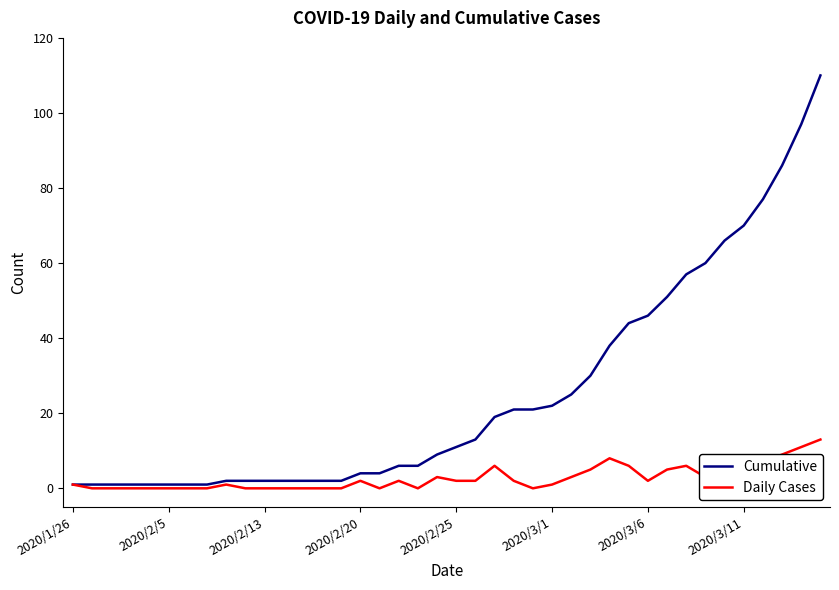

Does the chart display data point markers on the line(s)?

No